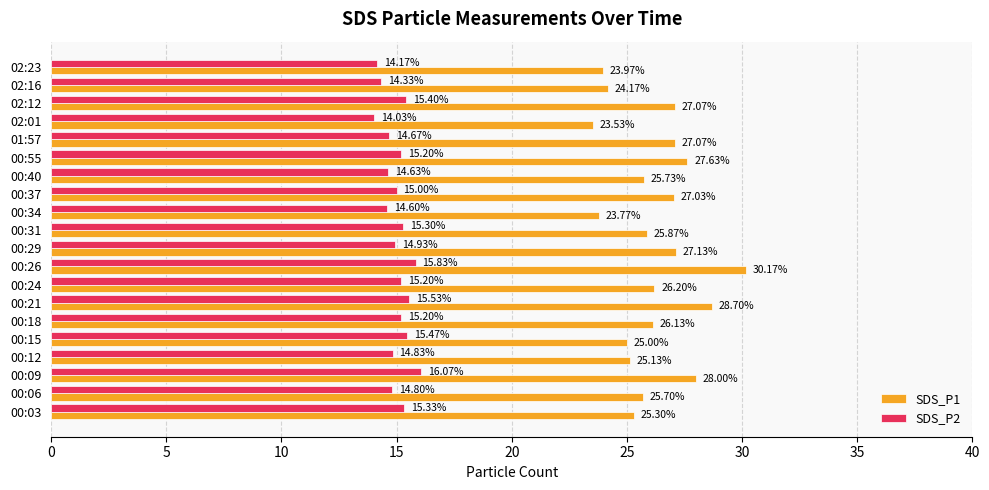

At which category is the sum across all series the highest?

00:26